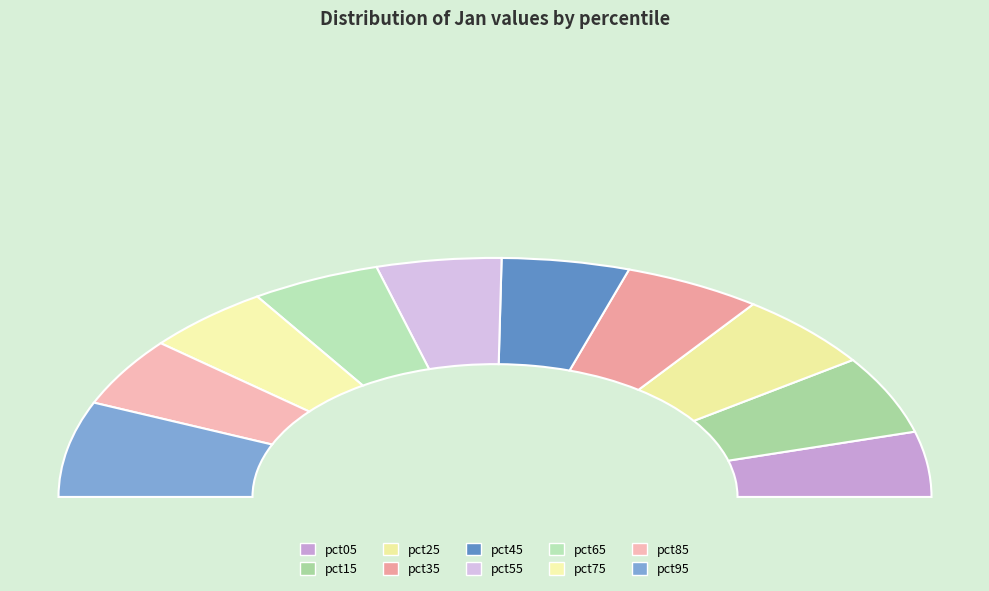

How many slices are in this pie chart?

10